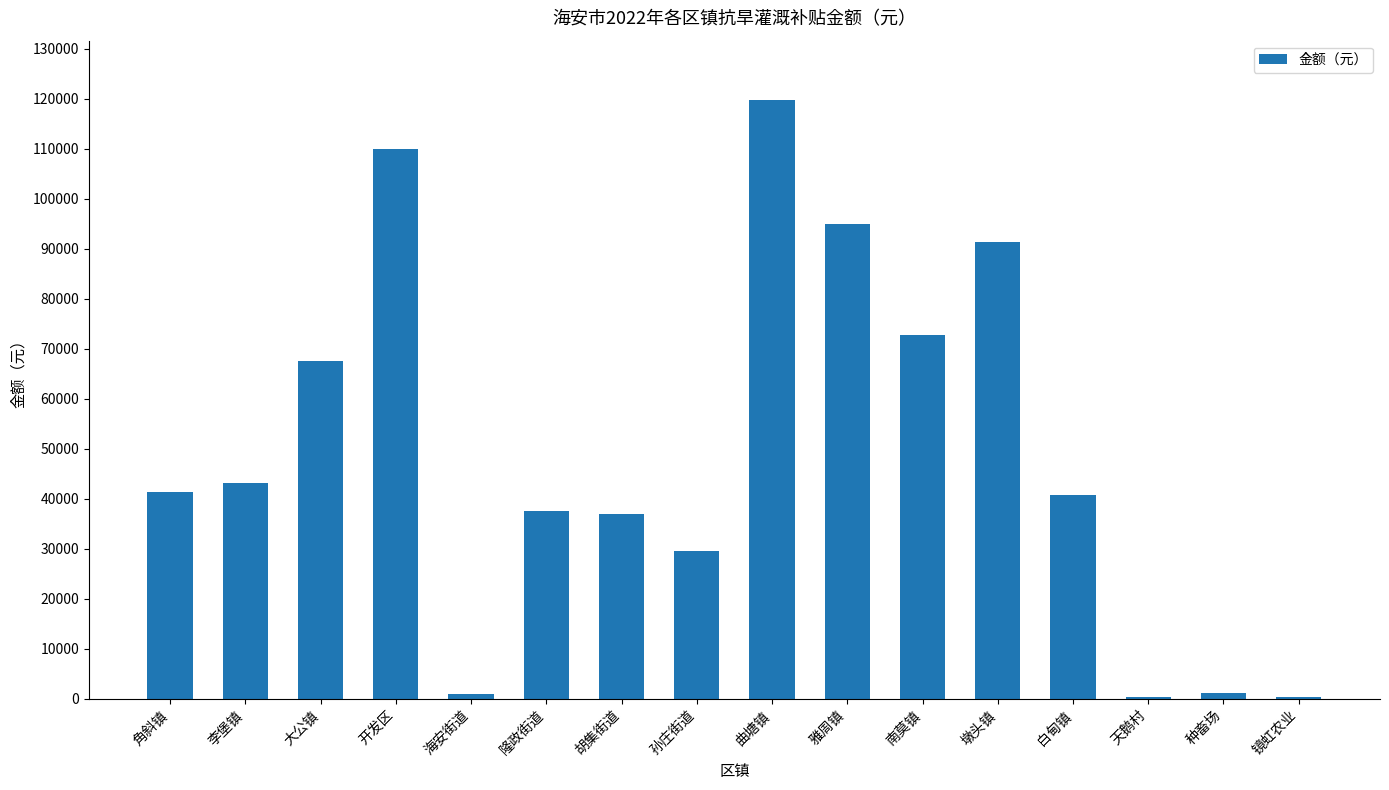

What is the sum of all values?

788313.6